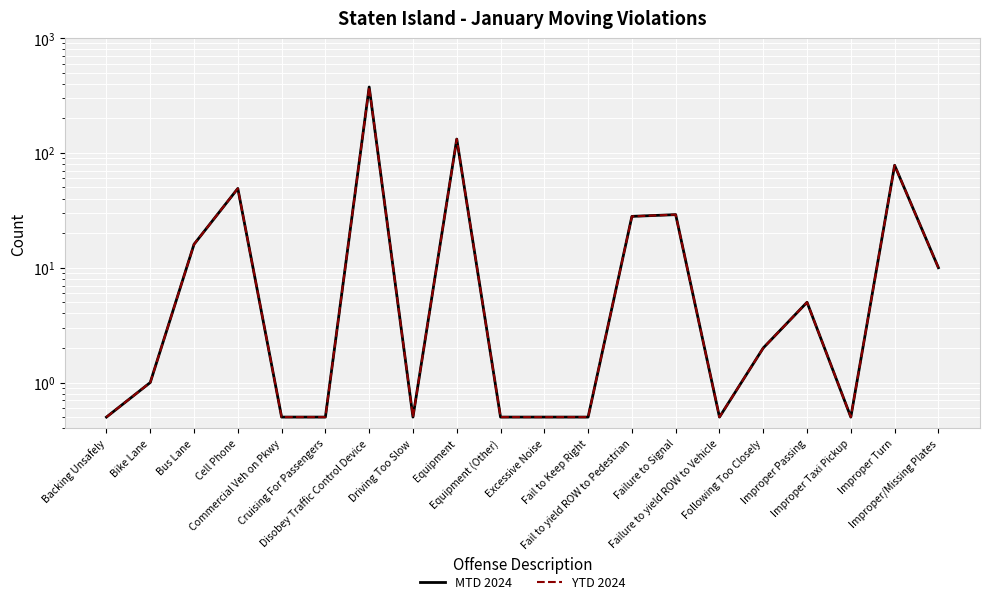

What are all the series names shown in the legend?

MTD 2024, YTD 2024